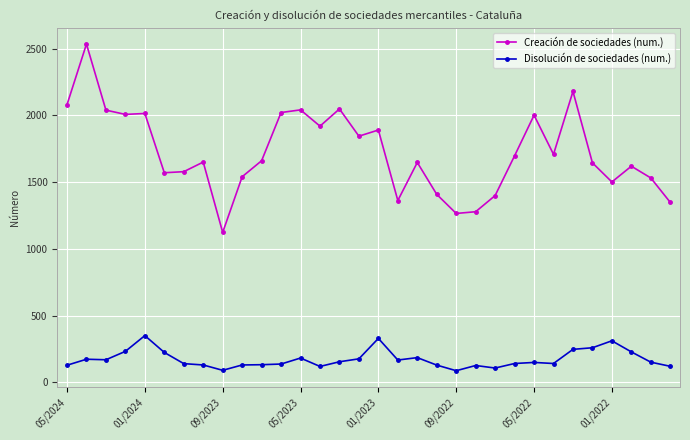

What is the highest value of the Disolución de sociedades (num.) series?

351